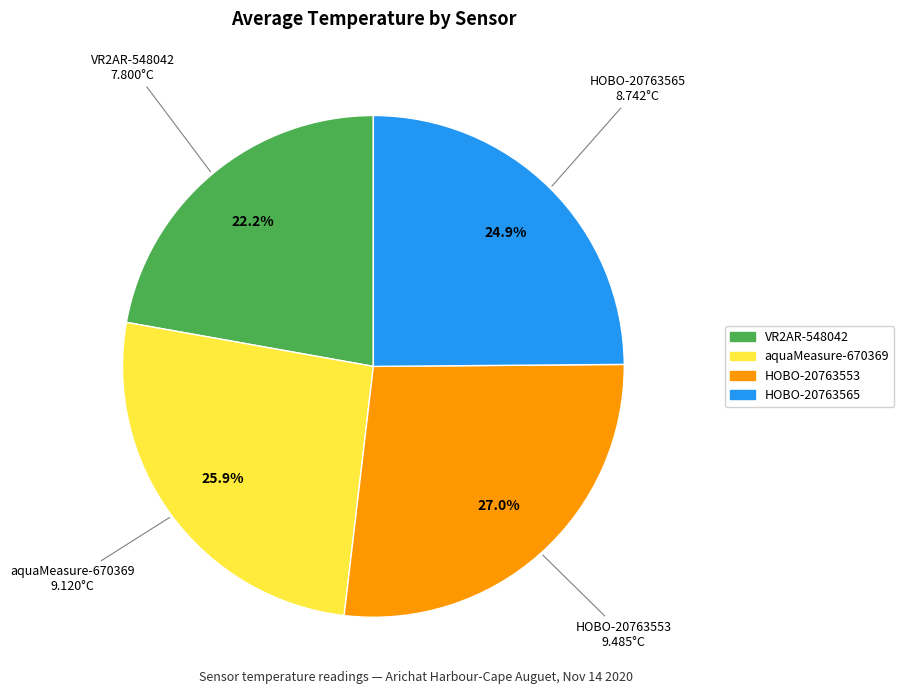

To the nearest percent, what percentage of the pie is VR2AR-548042?

22%